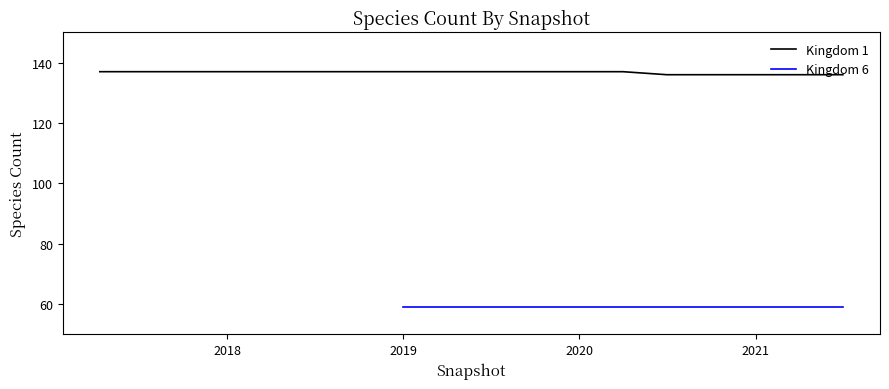

What is the maximum value shown in the chart?

137